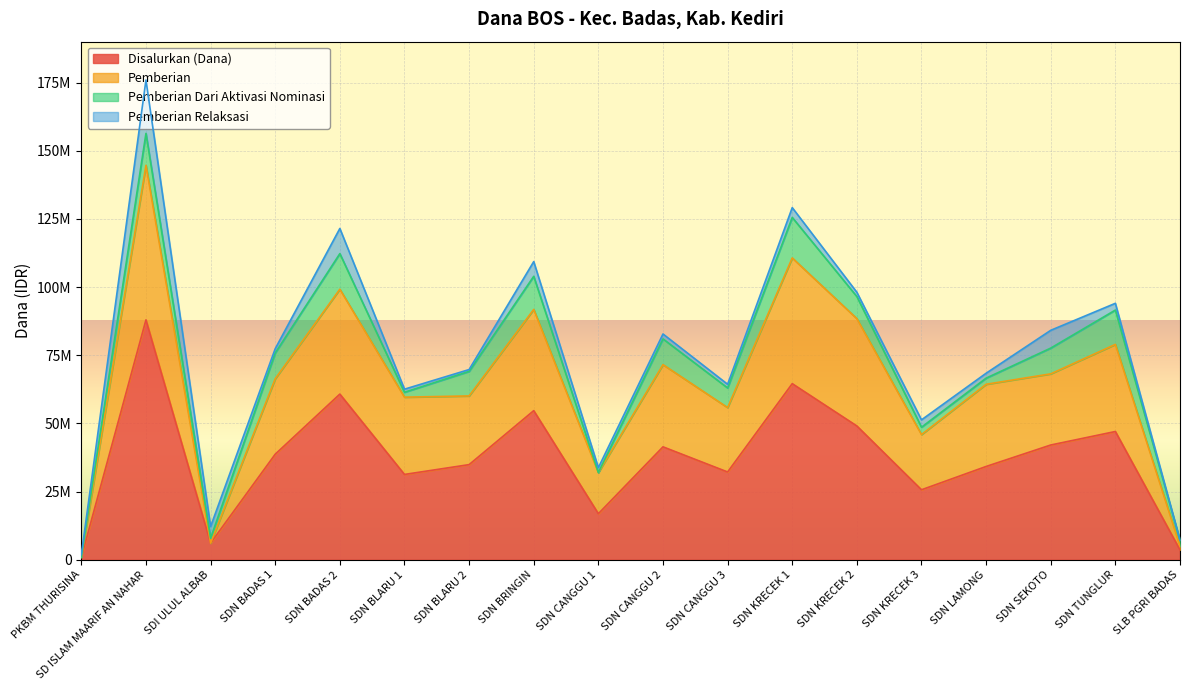

What is the approximate value of Pemberian at SDN BADAS 2?

99225000